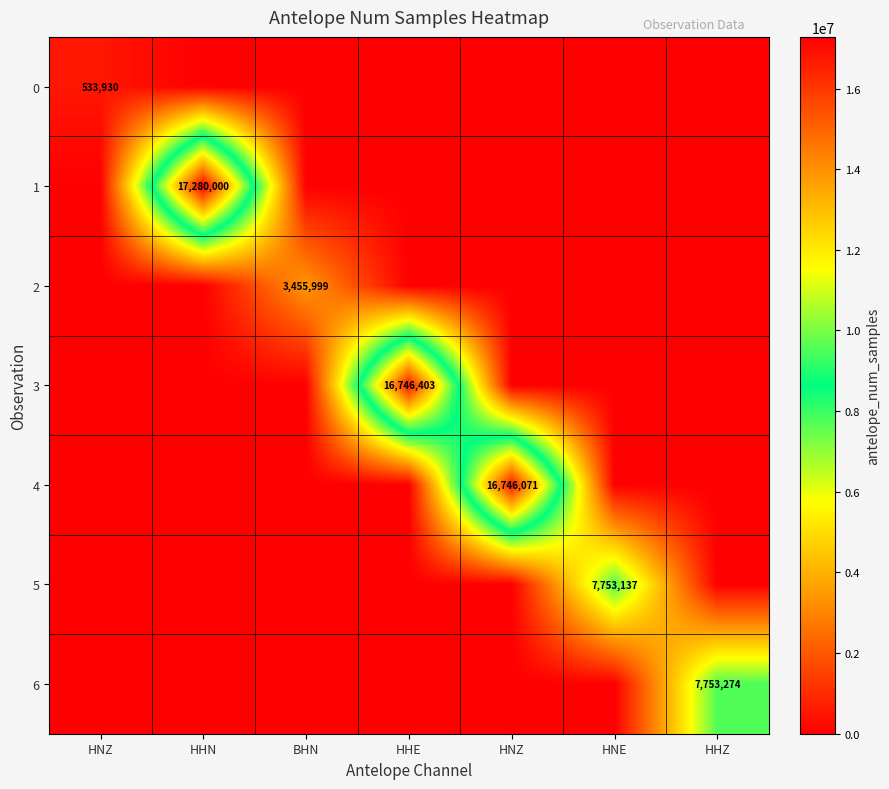

Which series changed the most between HNZ and HNE?

5